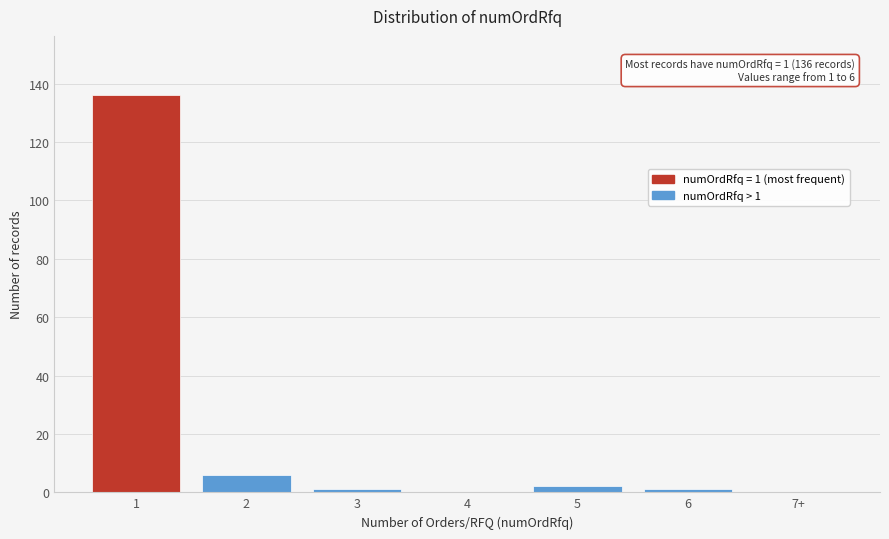

Reading left to right, extract all data points from this chart.

1=136	2=6	3=1	4=0	5=2	6=1	7+=0